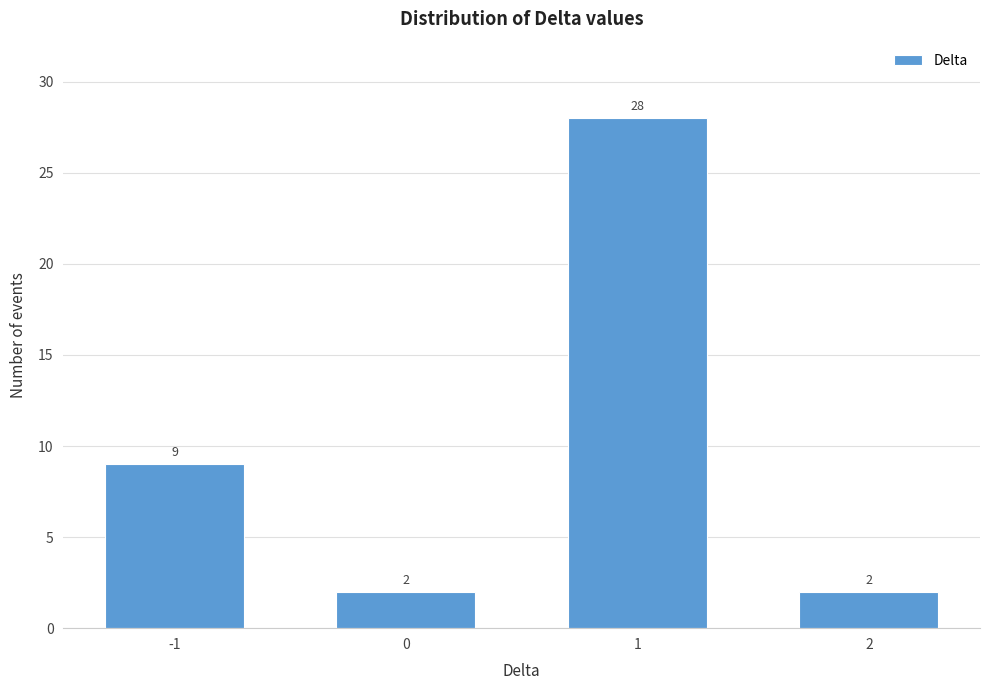

Reading right to left, what are all the values shown in this chart?

2	28	2	9